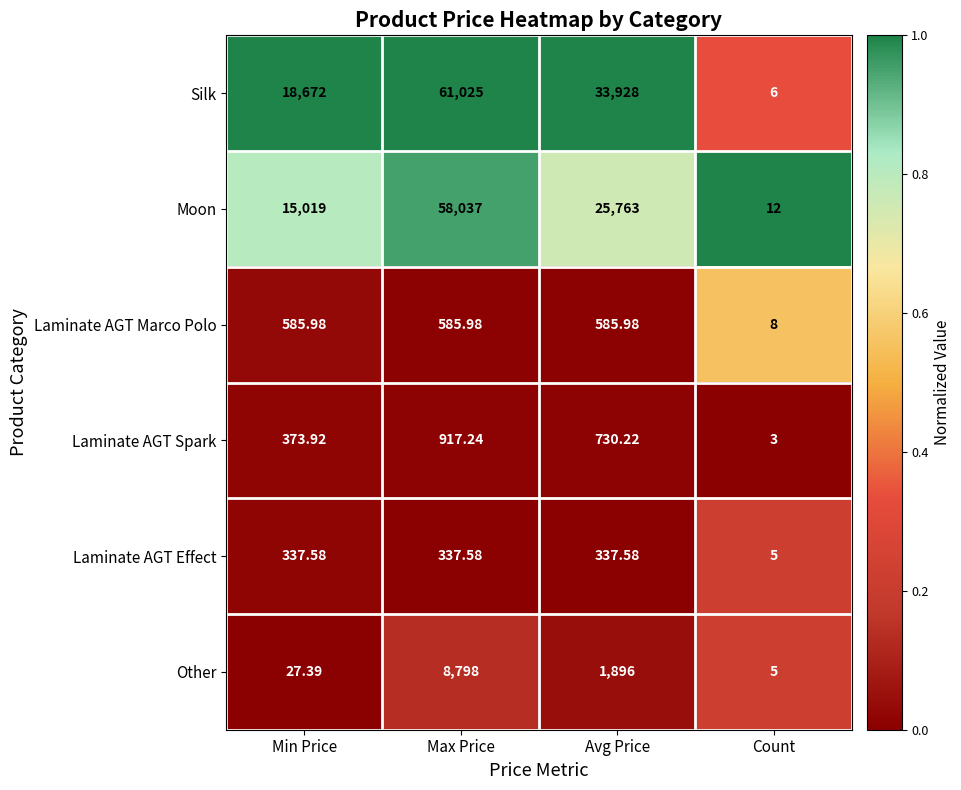

At which category does the chart reach its peak across all series?

Max Price